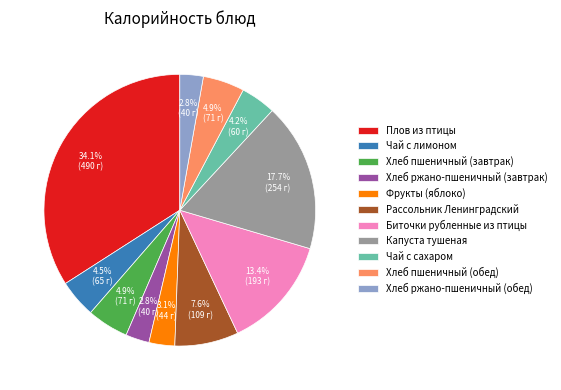

To the nearest percent, what percentage of the pie is Капуста тушеная?

18%